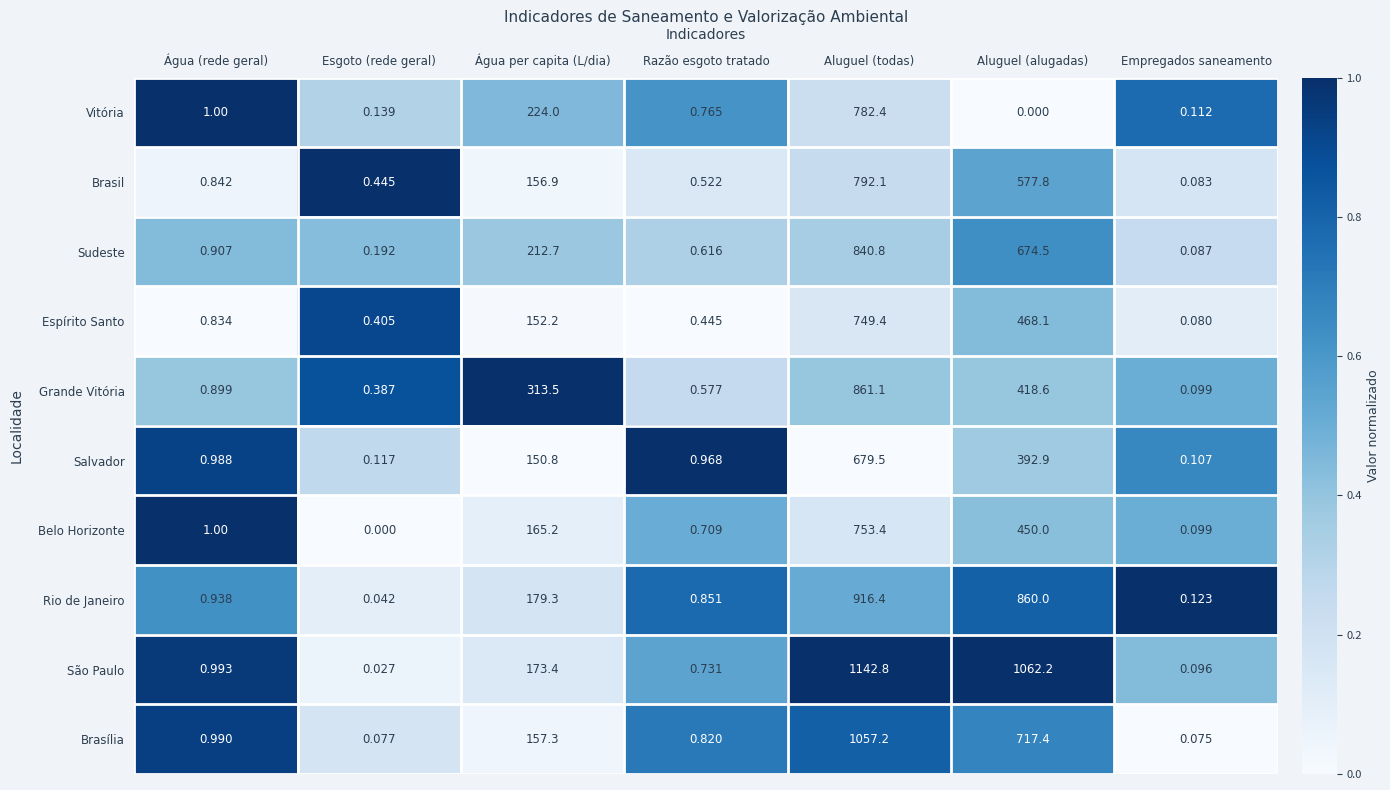

Which series has the widest spread of values?

São Paulo